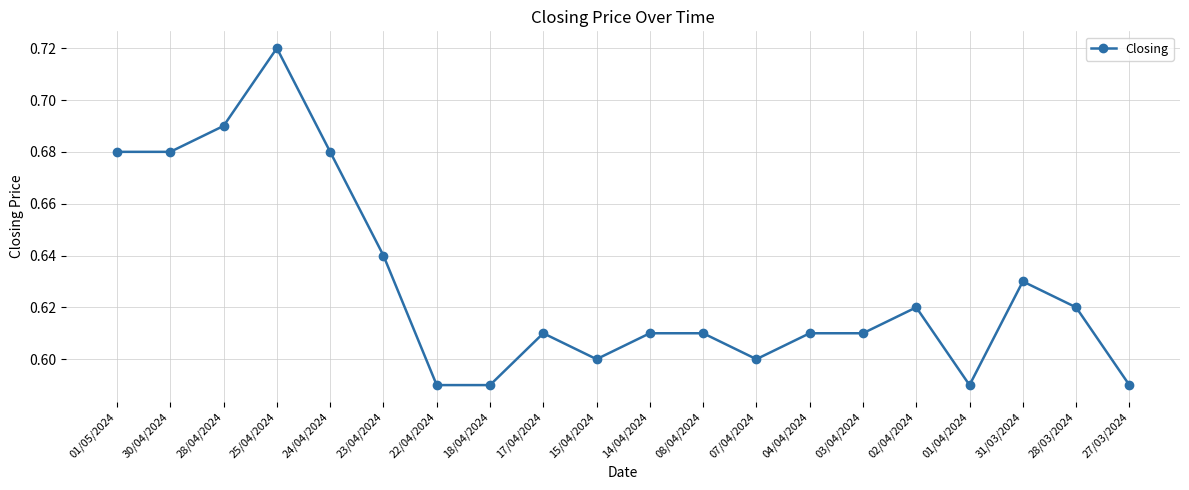

What position from the left is 08/04/2024?

12